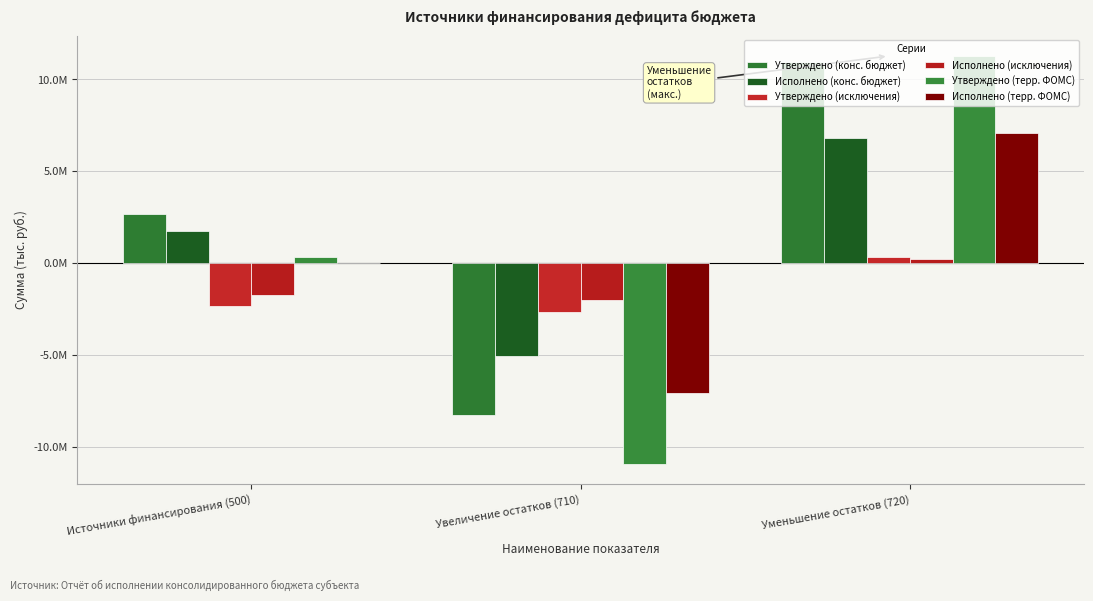

What is the label of the 2nd bar from the left?

Увеличение остатков (710)